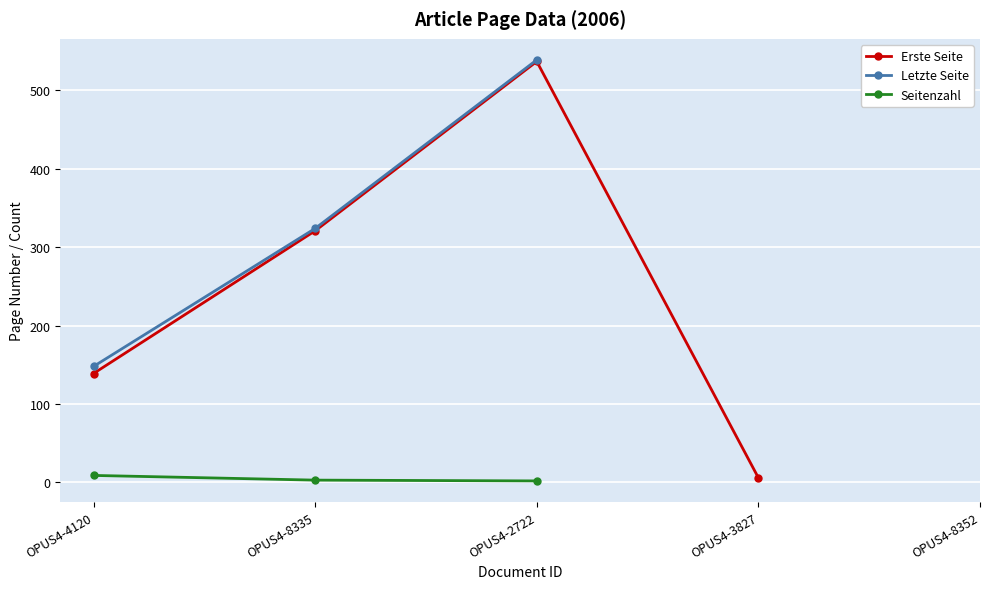

True or false: Seitenzahl and Letzte Seite intersect in this chart.

False